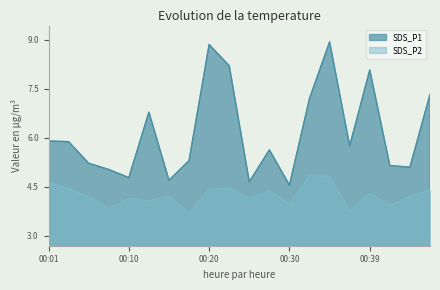

Reading right to left, list all the values displayed in this chart.

SDS_P1: 7.3	5.1	5.2	8.1	5.8	8.9	7.2	4.5	5.6	4.7	8.2	8.8	5.3	4.7	6.8	4.8	5.0	5.2	5.9	5.9
SDS_P2: 4.4	4.2	3.9	4.3	3.8	4.8	4.8	4.0	4.4	4.2	4.5	4.4	3.7	4.2	4.1	4.2	3.8	4.2	4.5	4.6